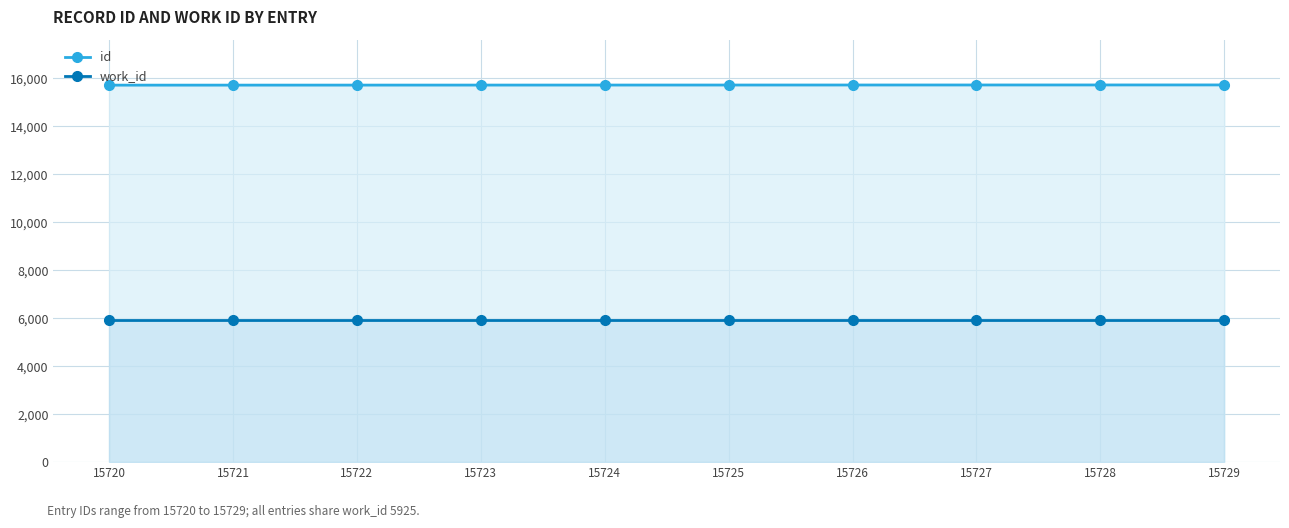

Does the chart display data point markers on the line(s)?

Yes